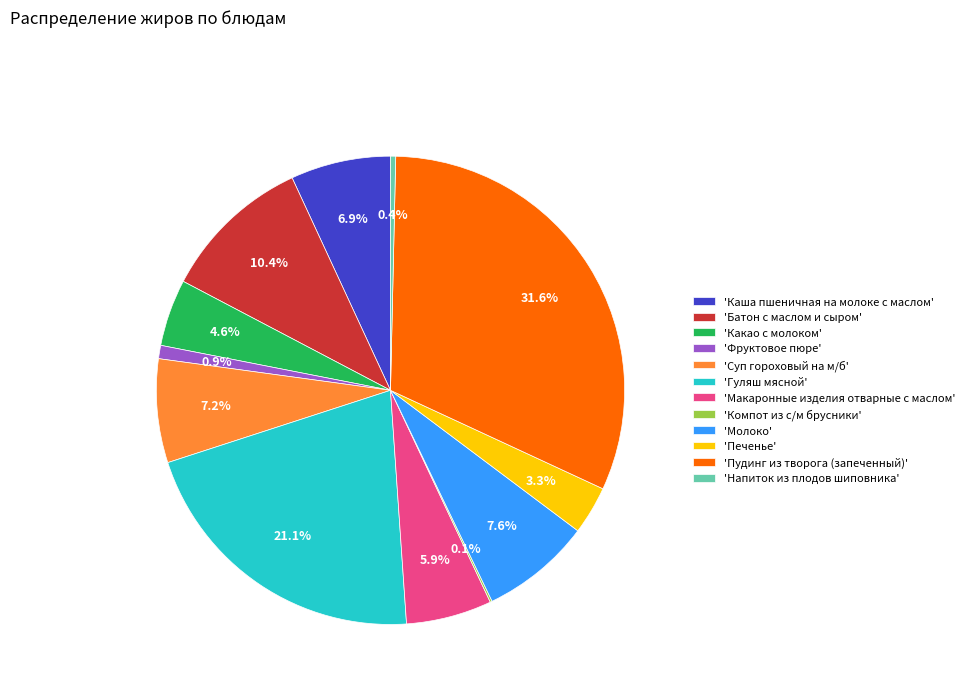

Is 'Батон с маслом и сыром' the majority of the pie?

No